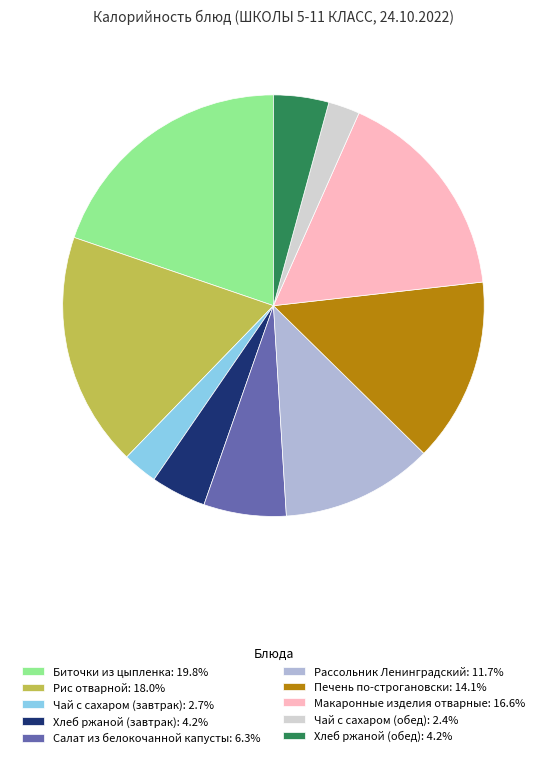

Does Макаронные изделия отварные account for over 50% of the chart?

No